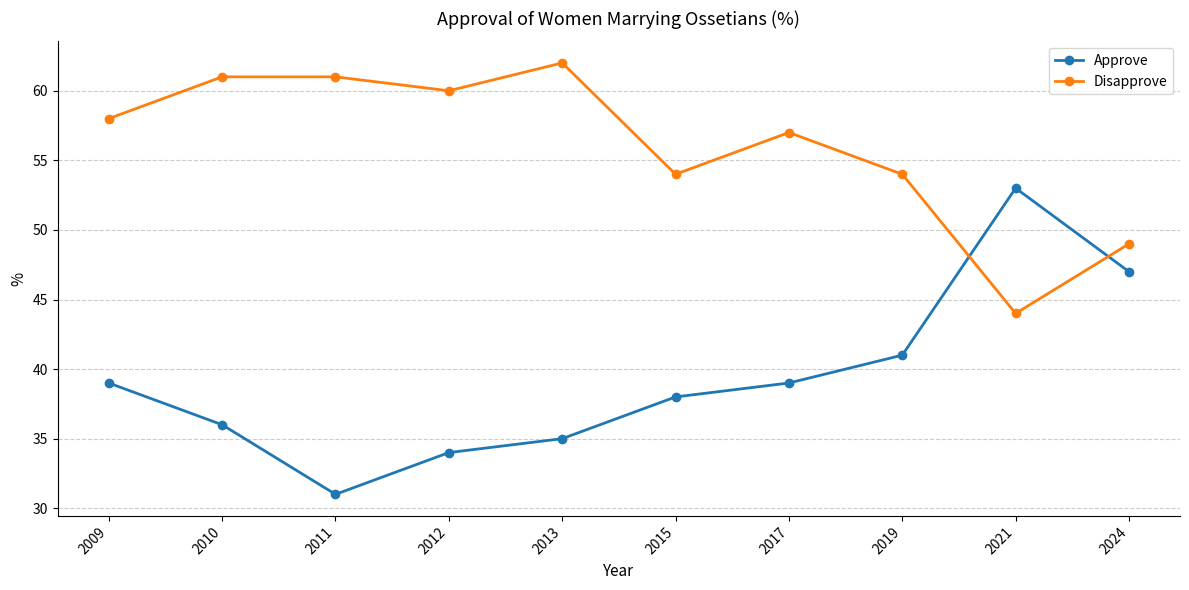

What is the total value across all series at 2024?

96